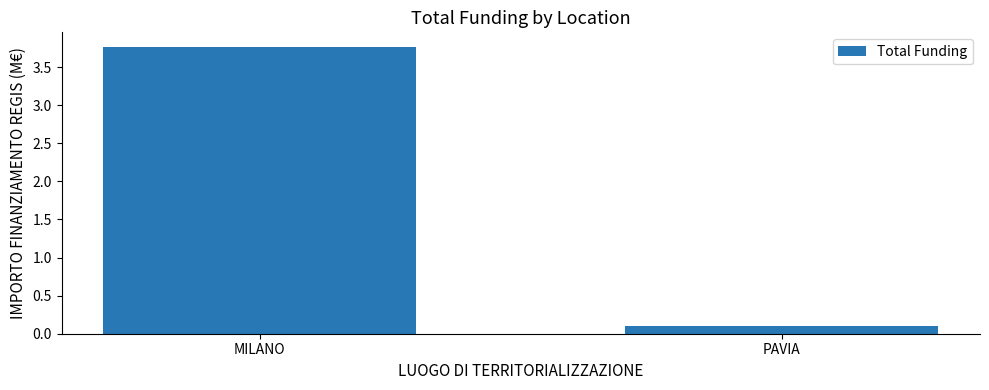

Reading right to left, transcribe all the data shown in this chart.

0.1	3.8